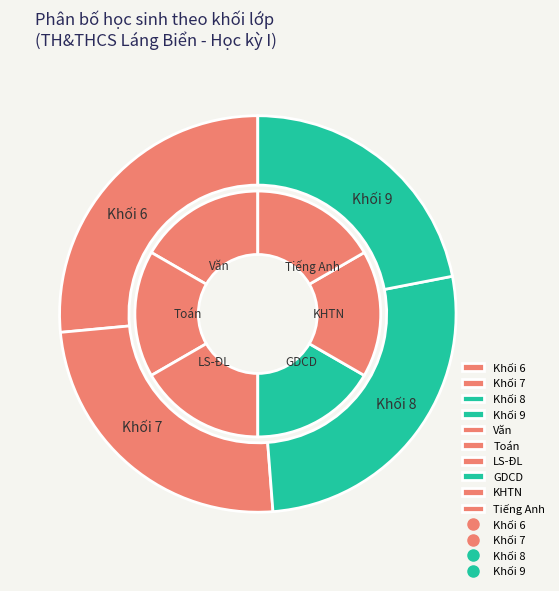

Is it true that Khối 9 is 21% of the pie?

True